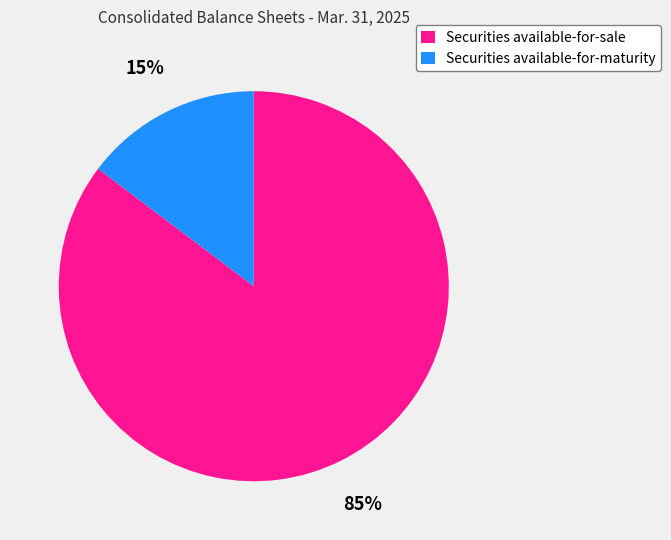

To the nearest percent, what is the average slice percentage?

50%